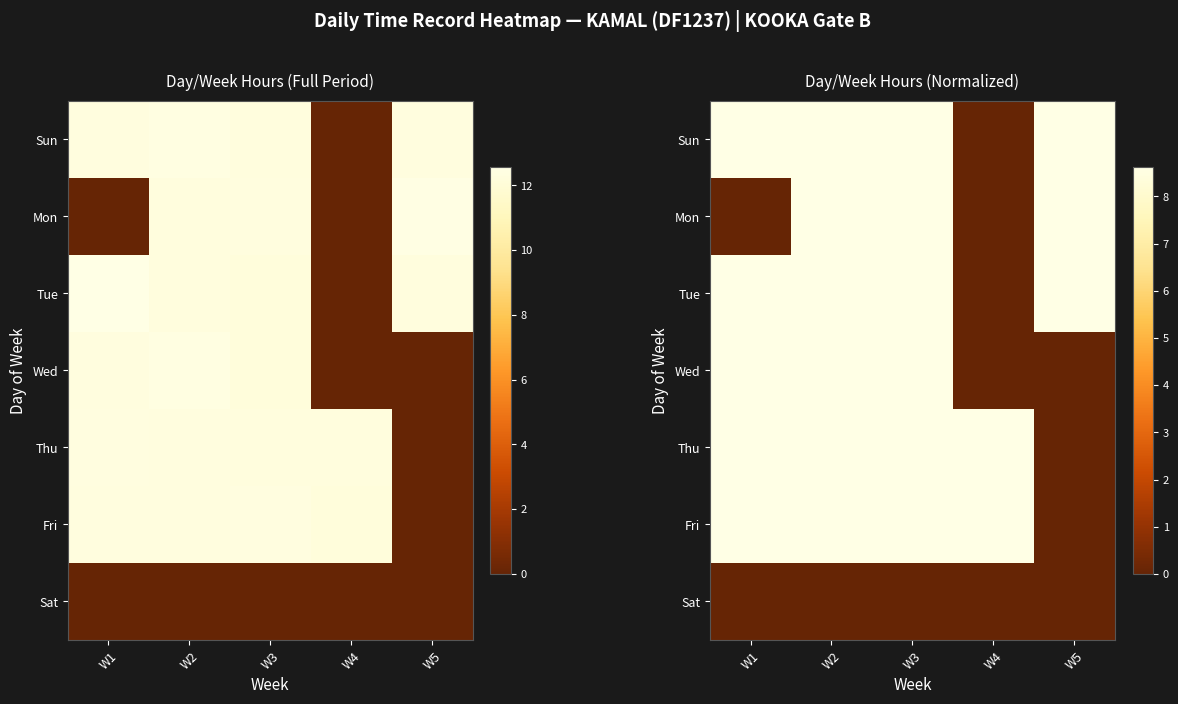

How many series are shown in this chart?

7